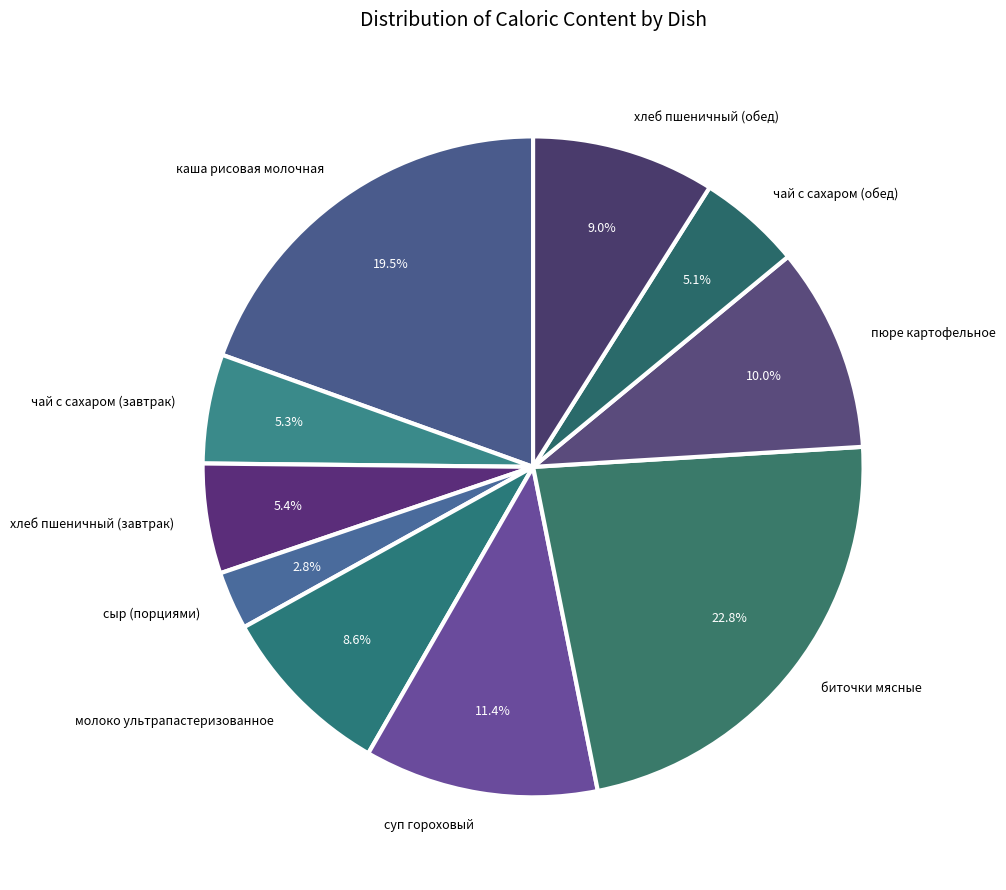

Which category has the biggest portion of the pie?

биточки мясные